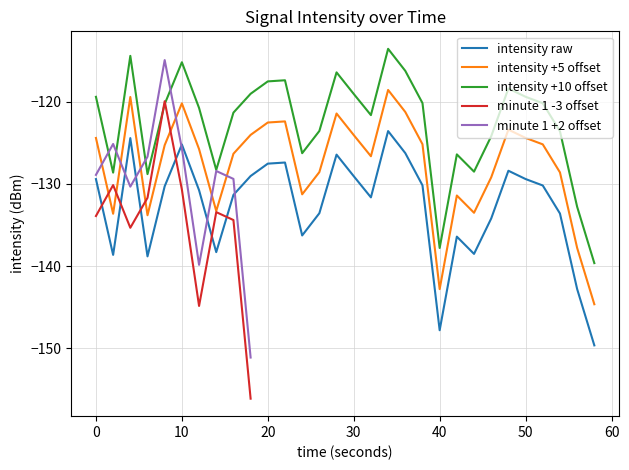

What is the minimum value for 8:00?

-138.8